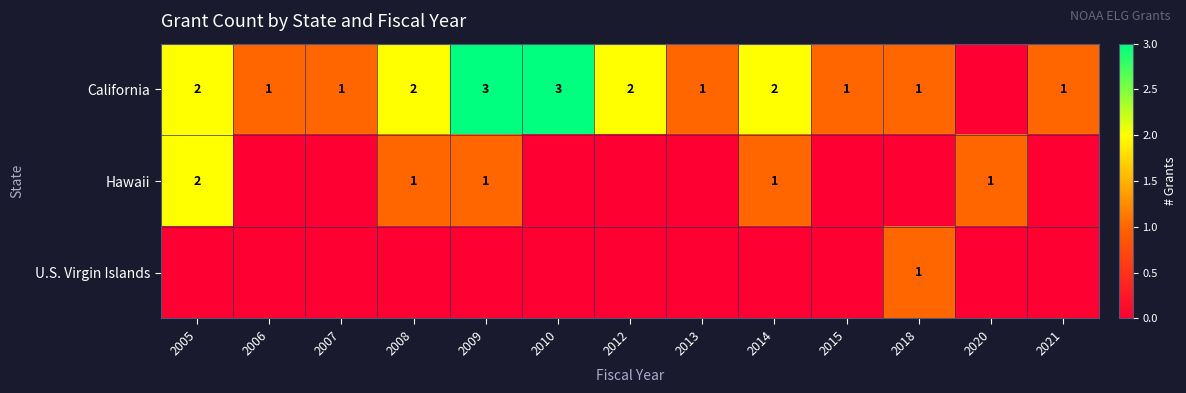

Which has a higher value, 2012 or 2006?

2012